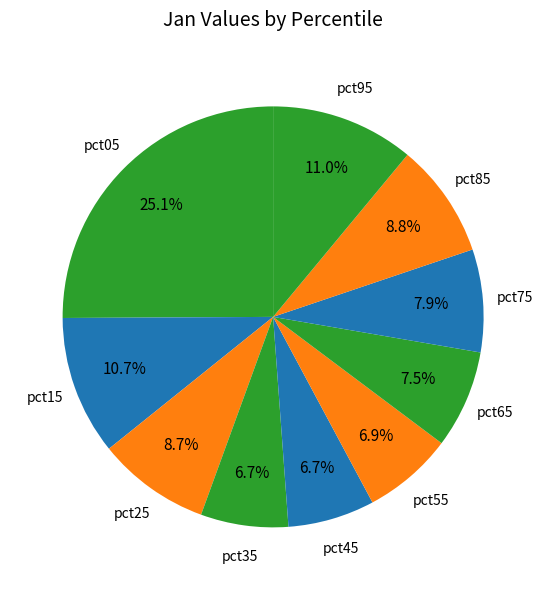

Count the number of slices in the pie.

10